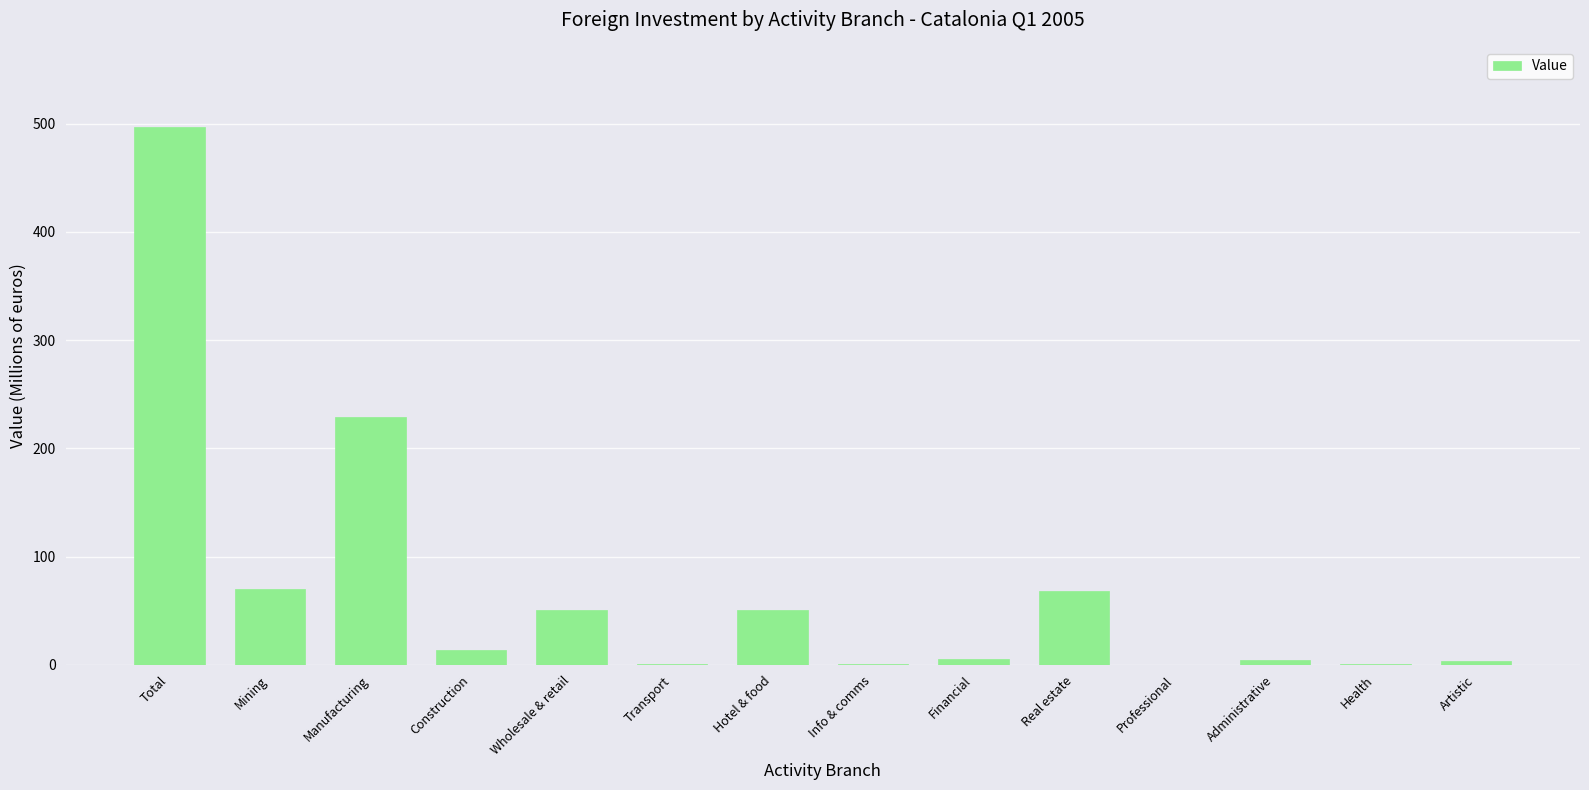

Which label corresponds to the largest value in the chart?

Total